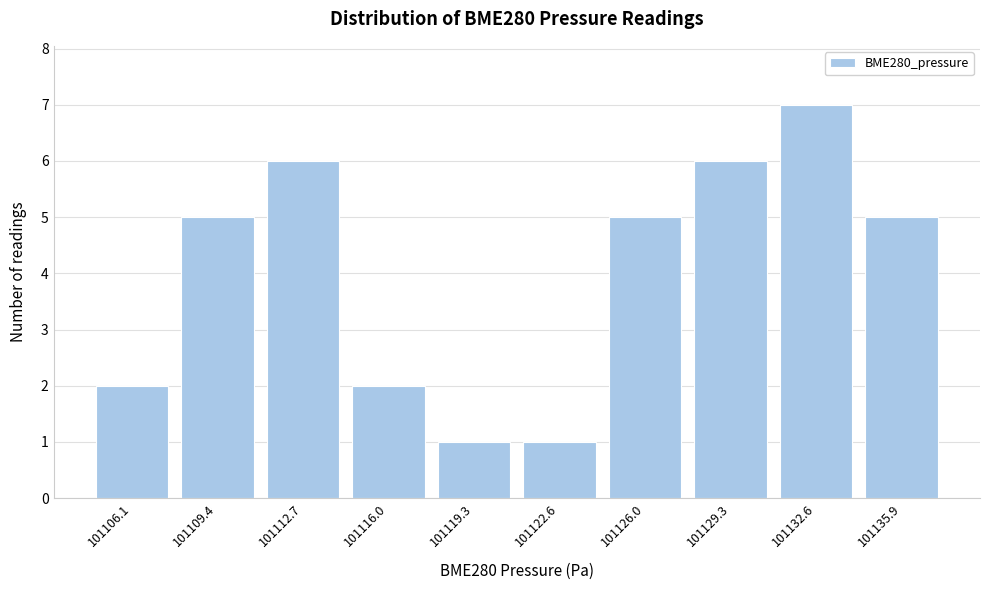

Reading left to right, extract all data points from this chart.

2	5	6	2	1	1	5	6	7	5